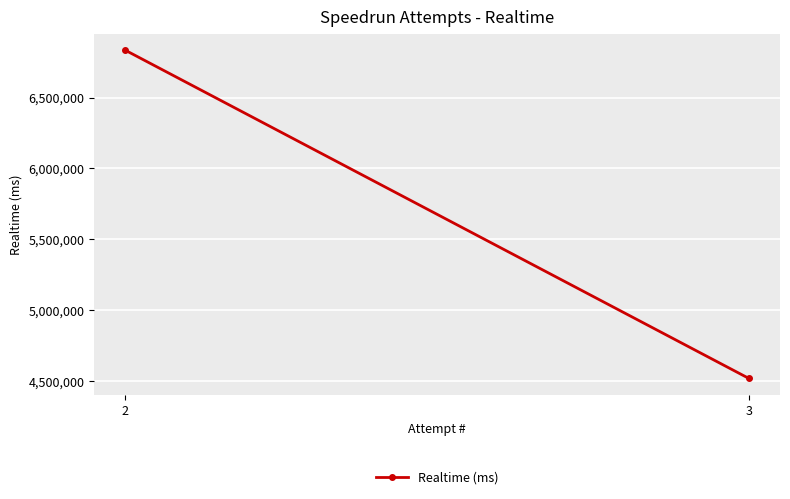

What is the difference between the values at 2 and 3?

2315006